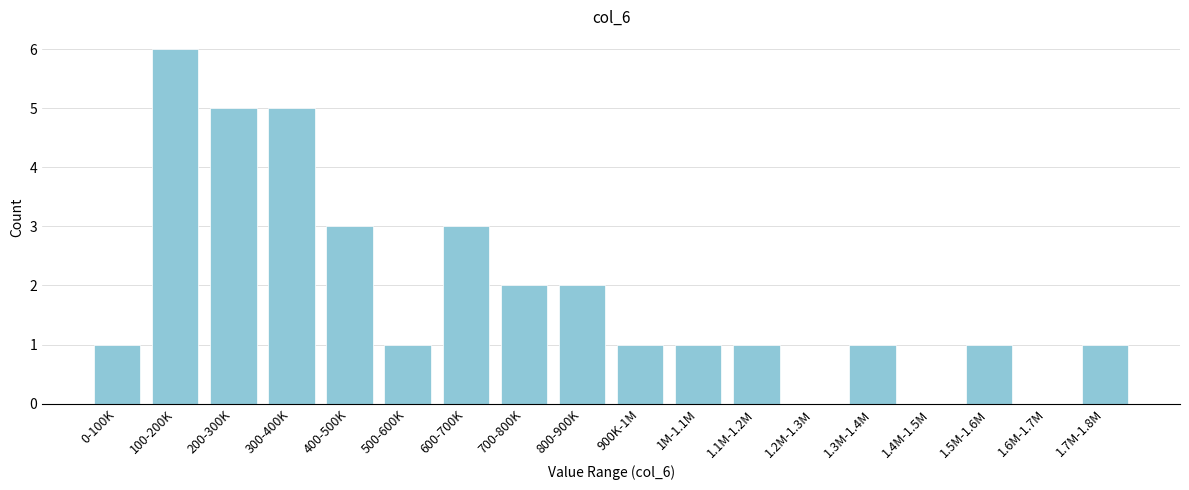

Reading right to left, list all the values displayed in this chart.

1.7M-1.8M=1	1.6M-1.7M=0	1.5M-1.6M=1	1.4M-1.5M=0	1.3M-1.4M=1	1.2M-1.3M=0	1.1M-1.2M=1	1M-1.1M=1	900K-1M=1	800-900K=2	700-800K=2	600-700K=3	500-600K=1	400-500K=3	300-400K=5	200-300K=5	100-200K=6	0-100K=1